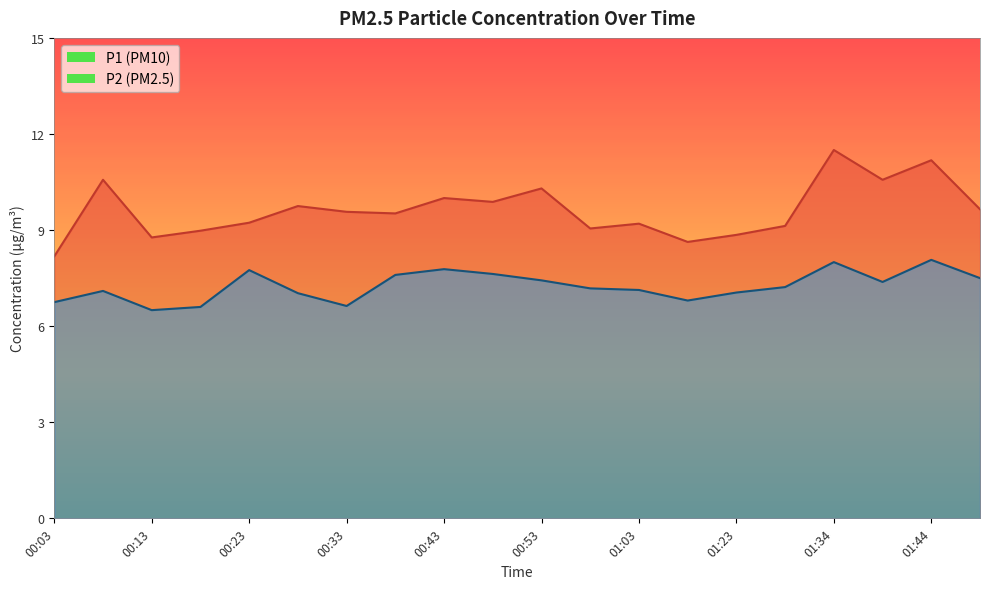

True or false: P1 and P2 intersect in this chart.

False